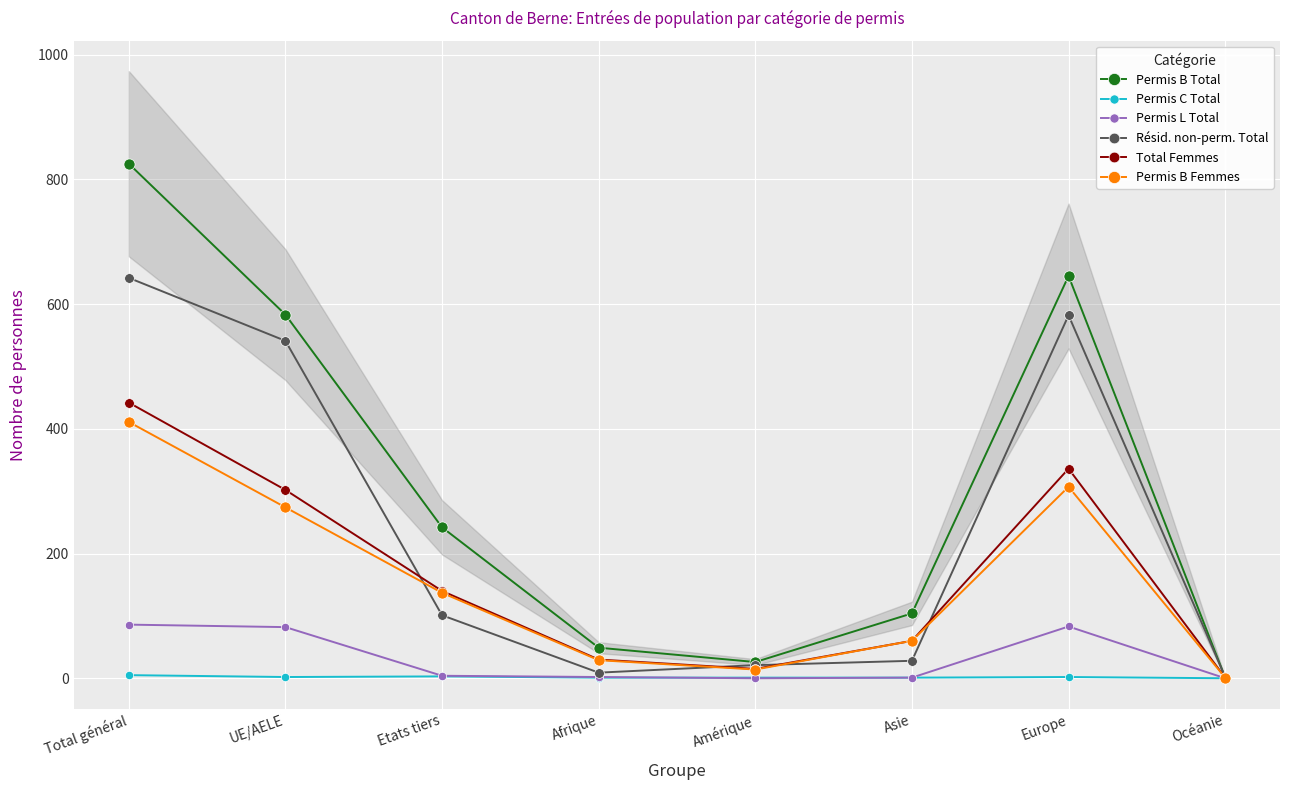

At which label does Résid. non-perm. Total reach its minimum?

Océanie